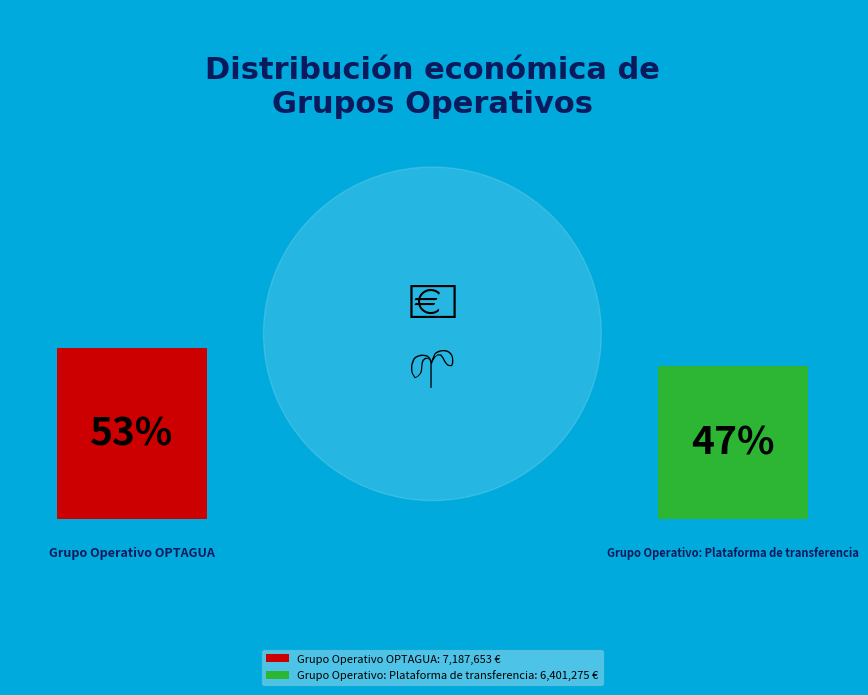

Is it true that Grupo Operativo: Plataforma de transferencia is 55% of the pie?

False